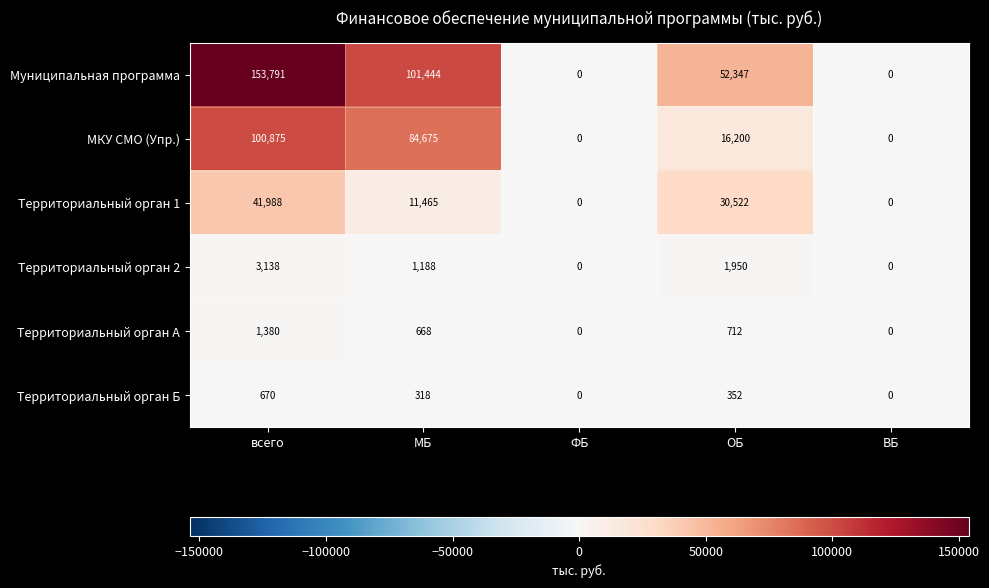

Which series has the widest spread of values?

Муниципальная программа